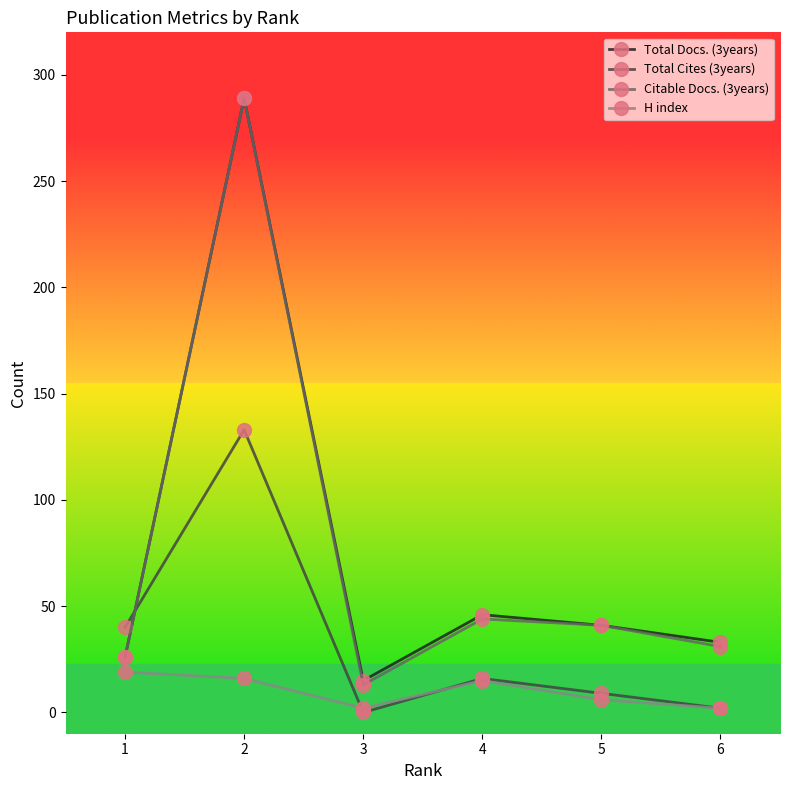

True or false: H index and Total Docs. (3years) cross at least once.

False